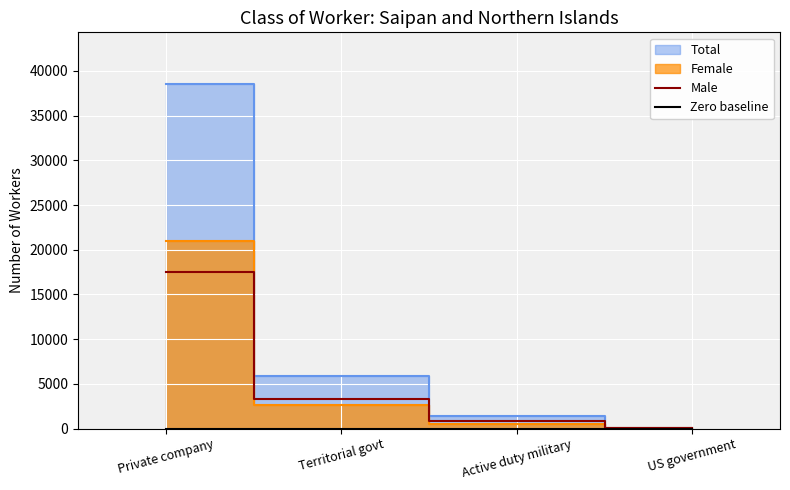

What is the difference between the maximum and minimum values in the Male series?

17475